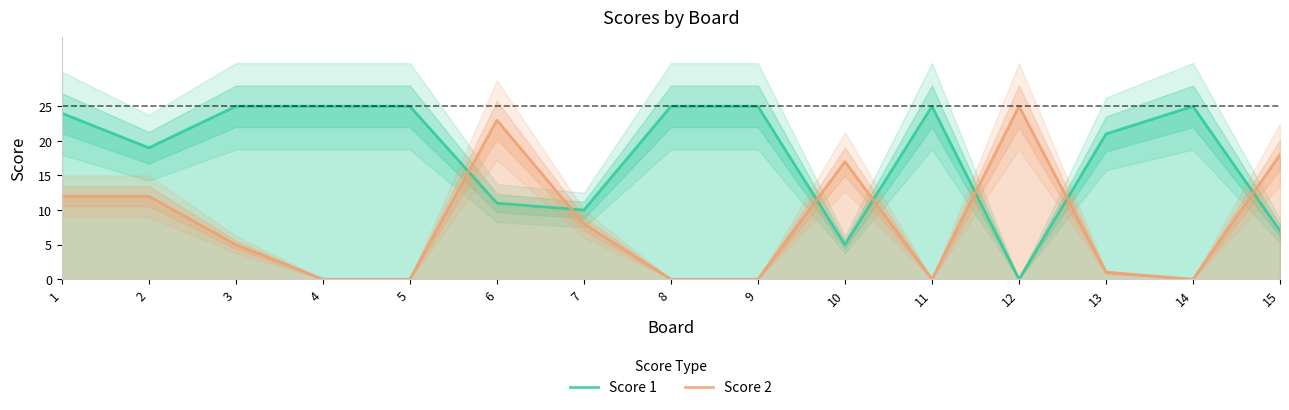

Is the value of Score 2 at 4 greater than the value of Score 1 at 2?

No